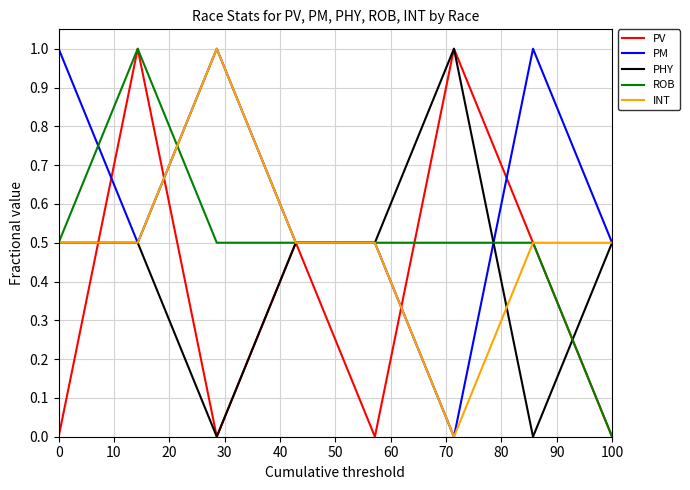

Reading left to right, what are all the values shown in this chart?

PV: 0.0	1.0	0.0	0.5	0.0	1.0	0.5	0.0
PM: 1.0	0.5	1.0	0.5	0.5	0.0	1.0	0.5
PHY: 0.5	0.5	0.0	0.5	0.5	1.0	0.0	0.5
ROB: 0.5	1.0	0.5	0.5	0.5	0.5	0.5	0.0
INT: 0.5	0.5	1.0	0.5	0.5	0.0	0.5	0.5